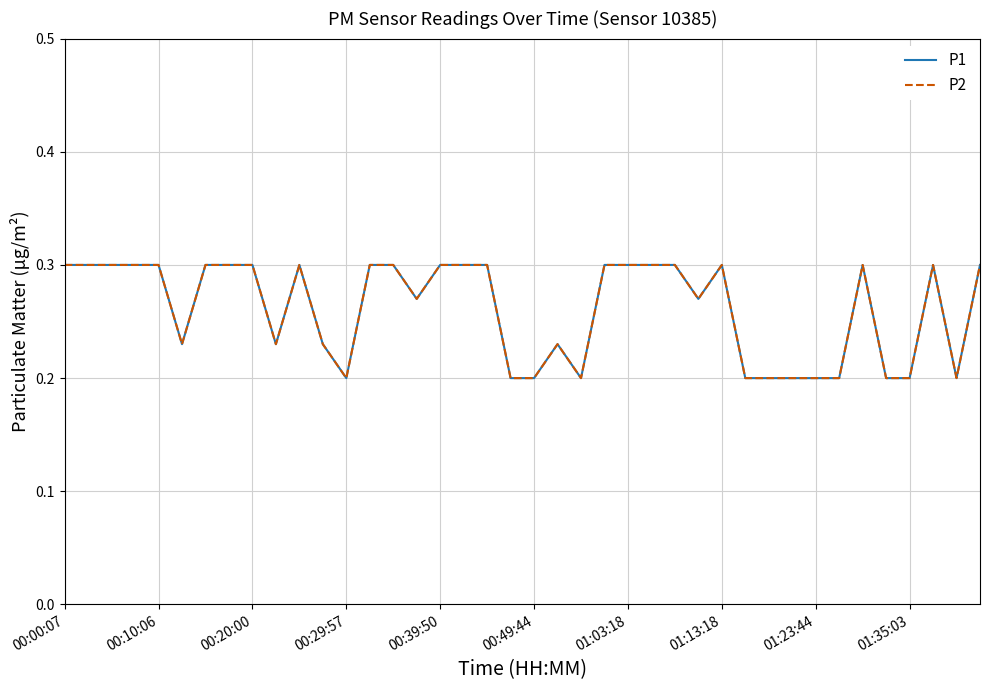

Is this an area chart (filled region under the line)?

No